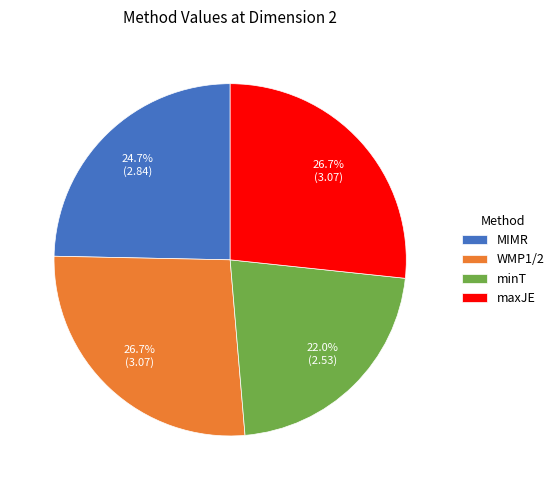

What is the ratio of the value at minT to the value at maxJE?

0.8